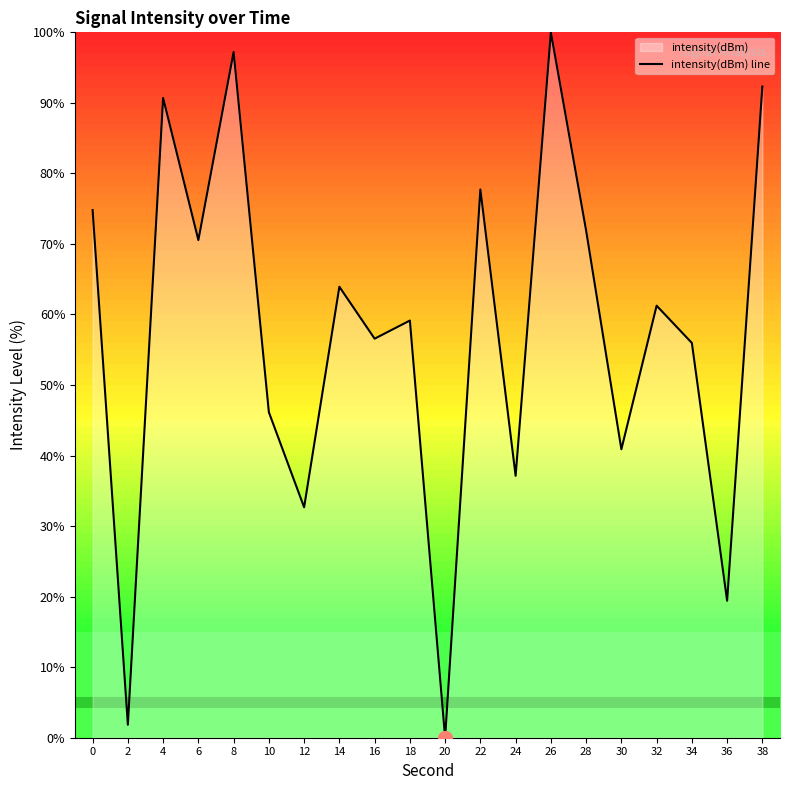

What is the value of the 5th point from the left?

97.2